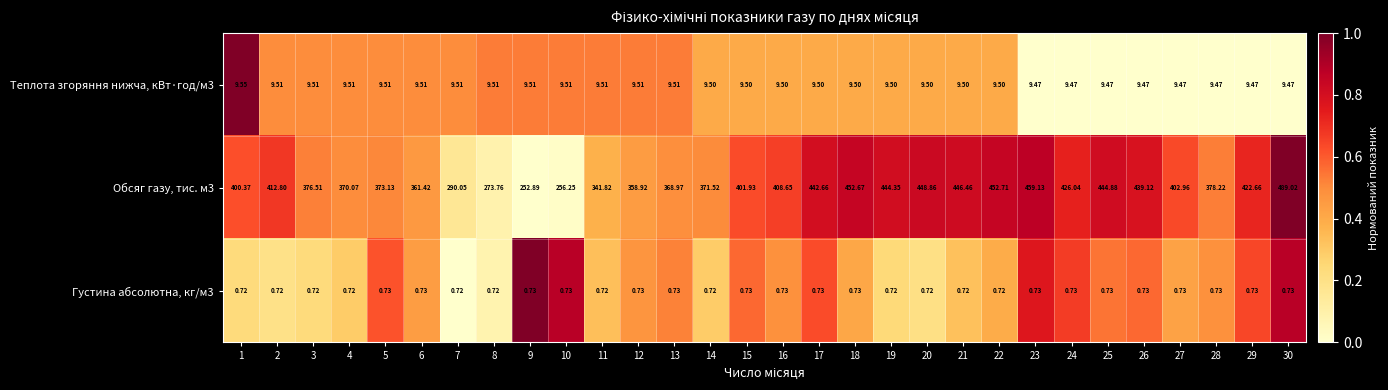

List the series in order of their peak value, highest first.

Обсяг газу, тис. м3, Теплота згоряння нижча, кВт·год/м3, Густина абсолютна, кг/м3